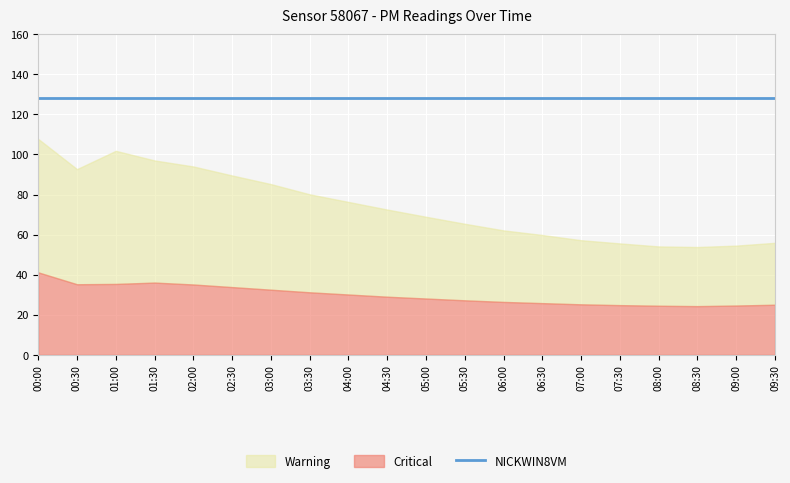

The value of P2 at 04:30 is 20.0. True or false?

False